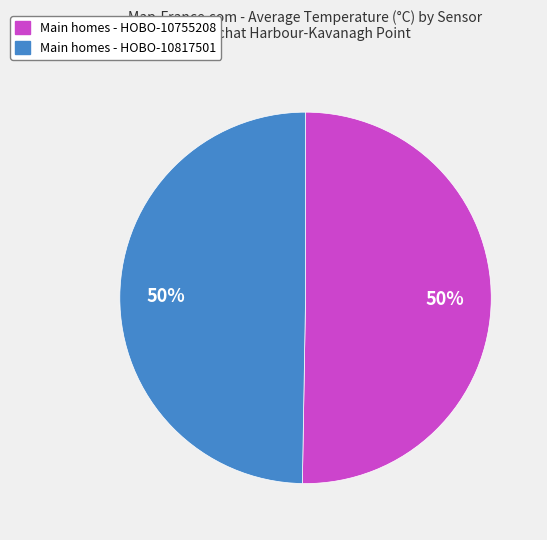

True or false: Main homes - HOBO-10817501 accounts for 50% of the total.

True